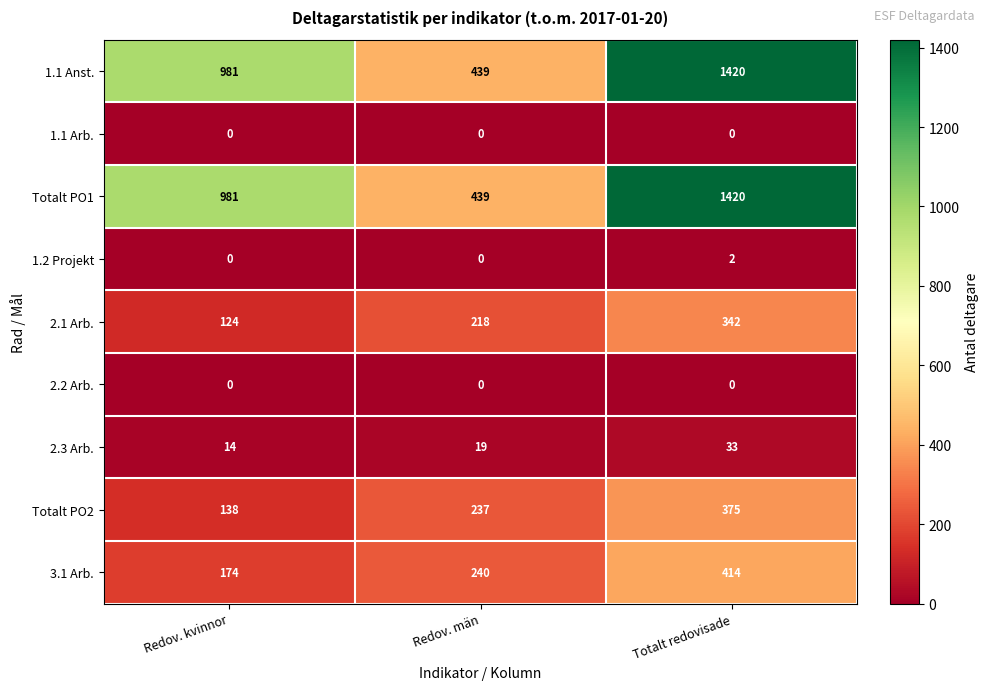

What is the difference between the 2.1 Arb. values at Redov. kvinnor and Totalt redovisade?

218